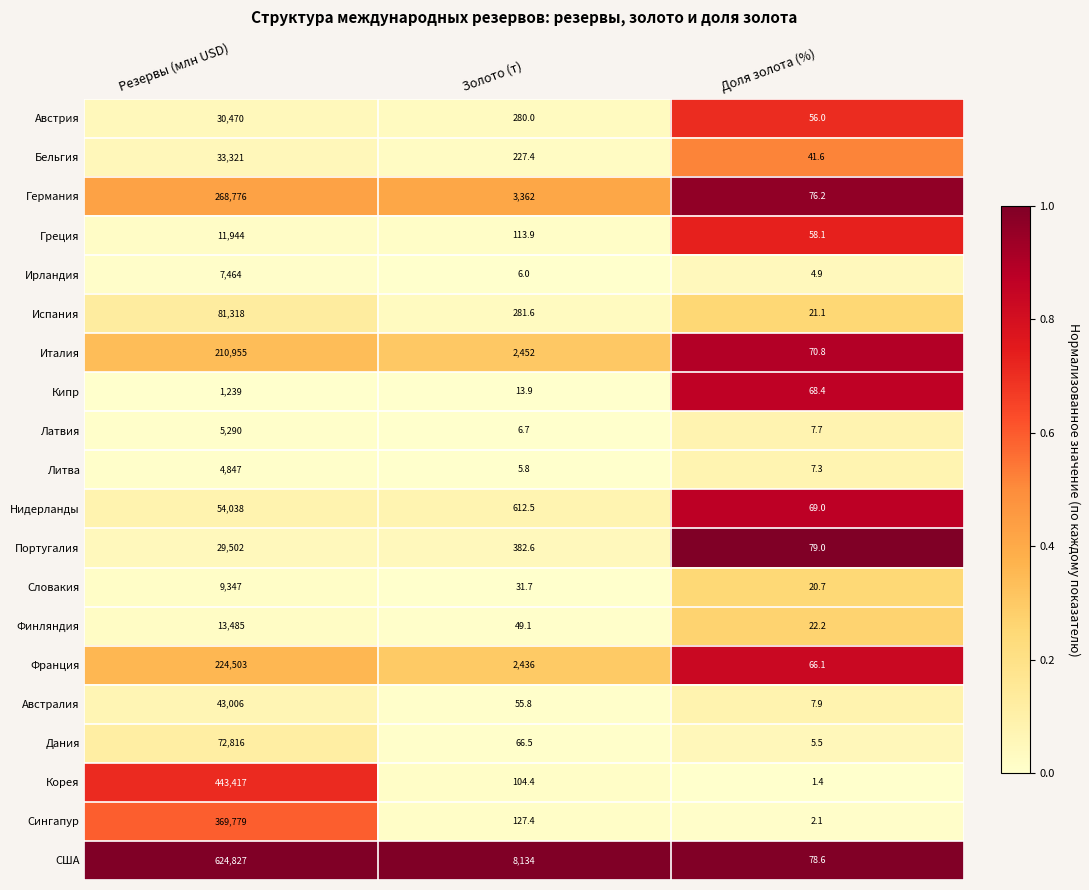

At which label does Италия reach its peak?

Резервы (млн USD)